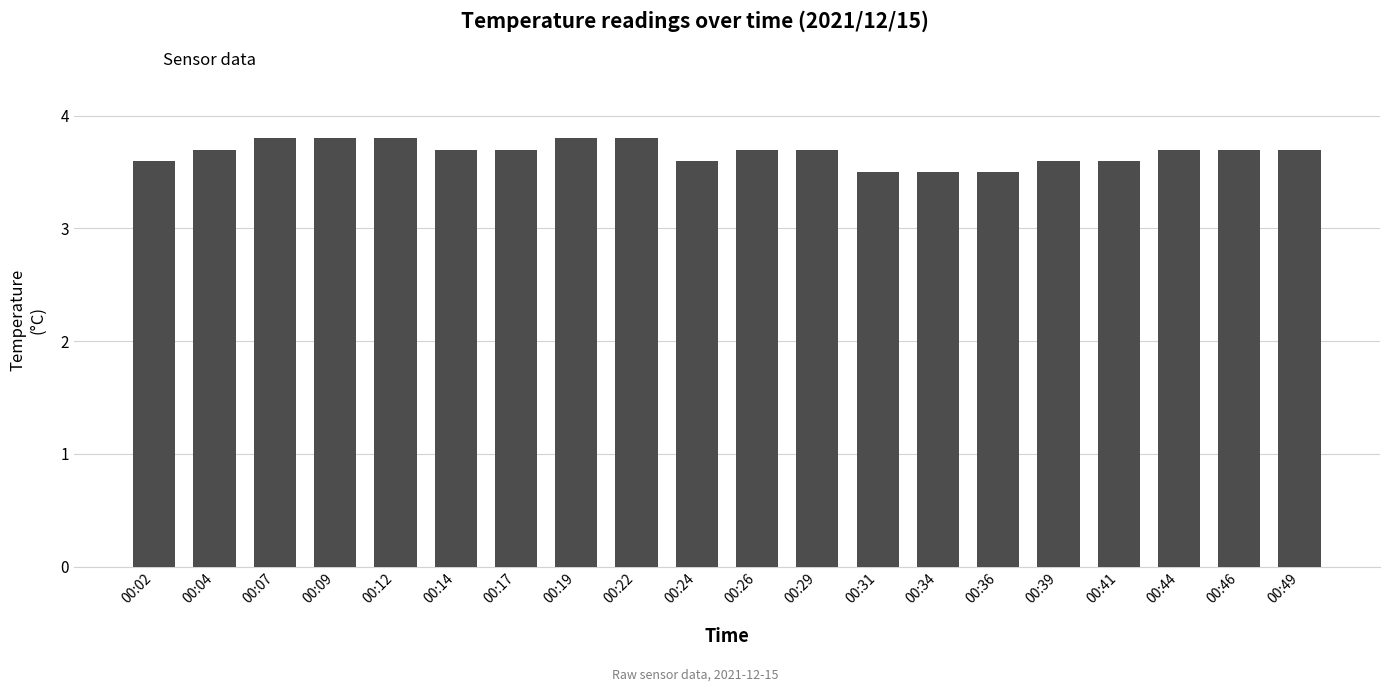

What is the difference between the values at 00:14 and 00:31?

0.2